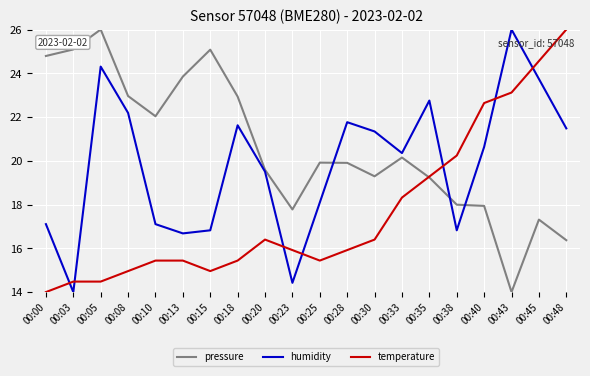

How many times do temperature and pressure cross each other?

1